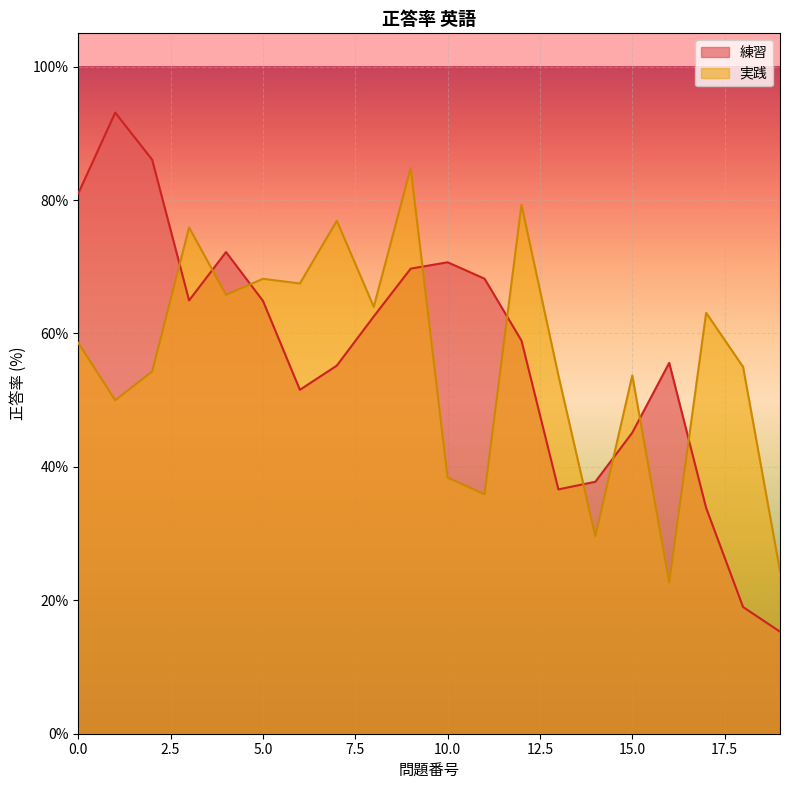

The chart shows a value of 87.9 at 18. True or false?

False